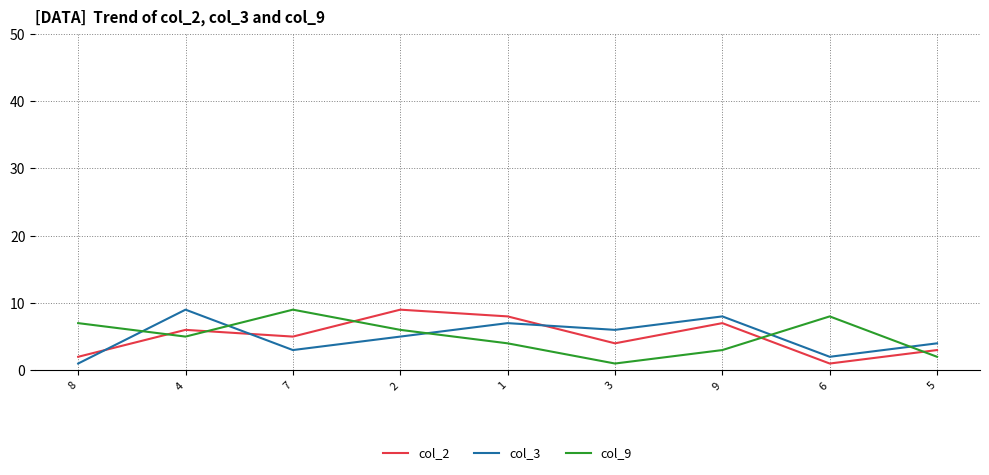

Is it true that col_3 equals 6 at 3?

True